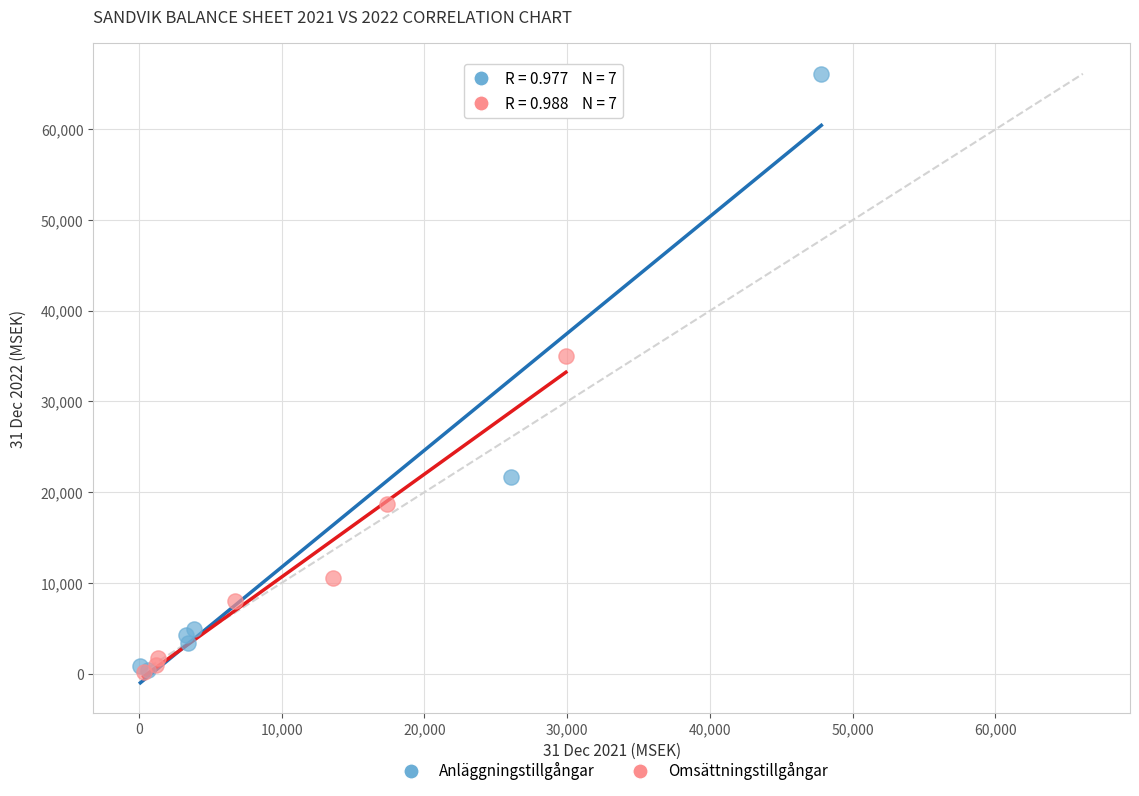

Which series contains the highest Y value?

Anläggningstillgångar